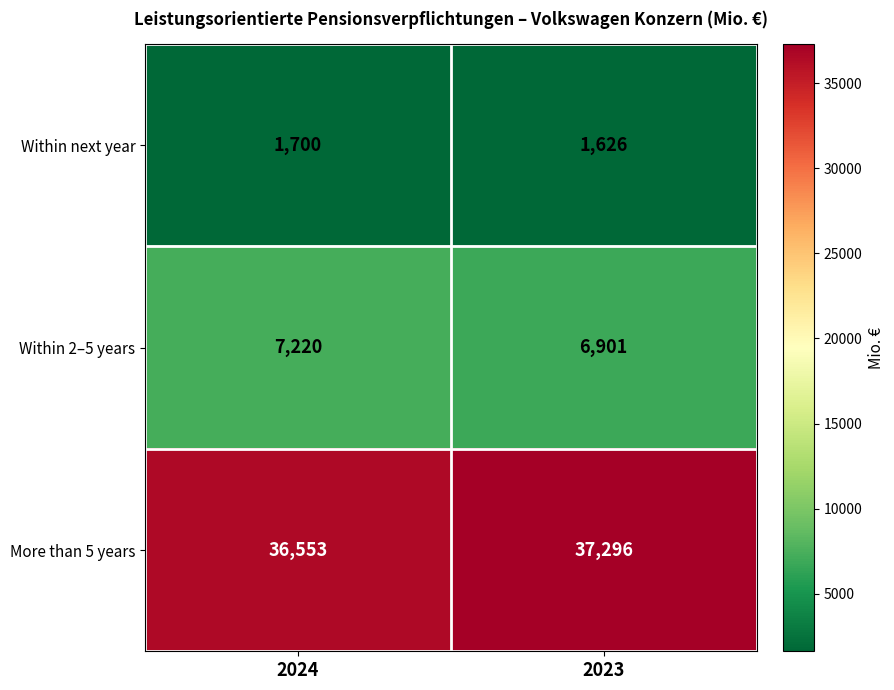

Reading left to right, transcribe all the data shown in this chart.

Within next year: 1700	1626
Within 2–5 years: 7220	6901
More than 5 years: 36553	37296